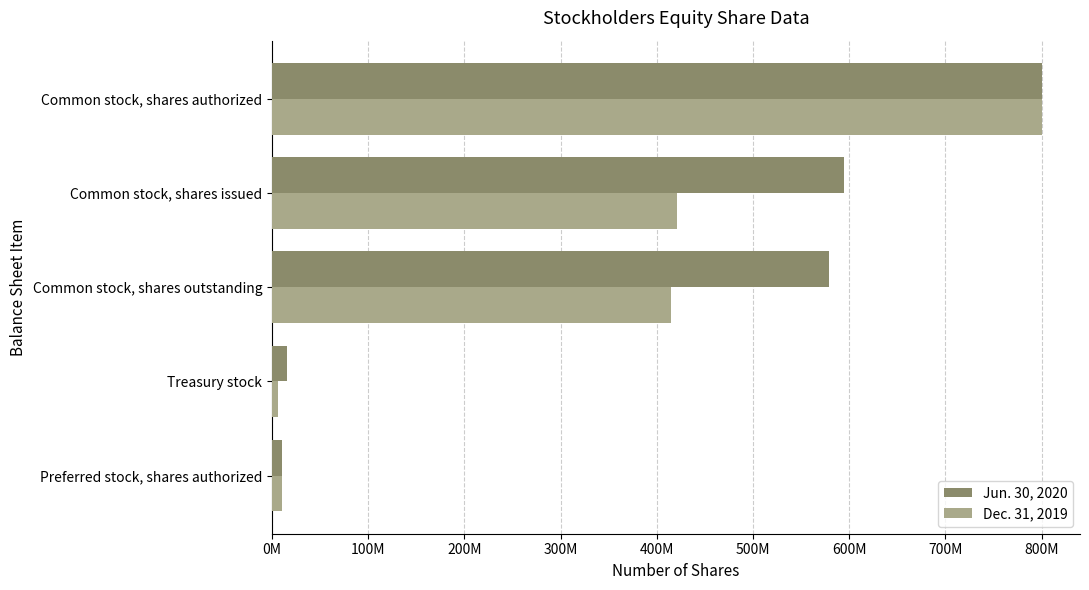

At which category does the chart reach its peak across all series?

Common stock, shares authorized